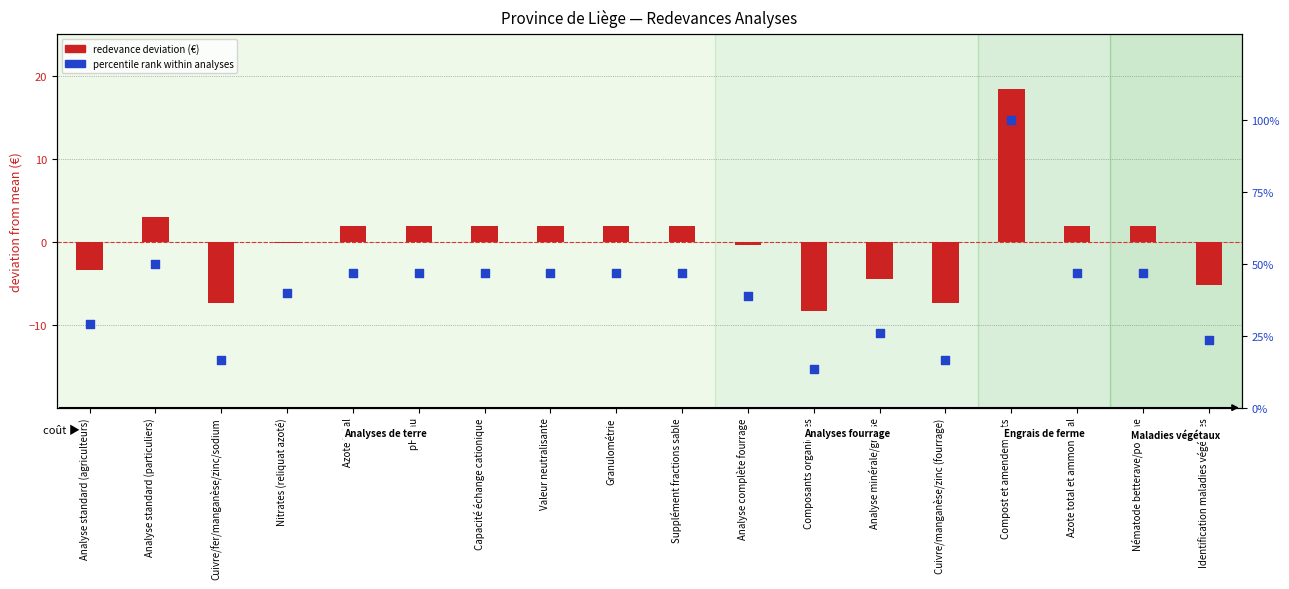

At which category is the sum across all series the highest?

Compost et amendements